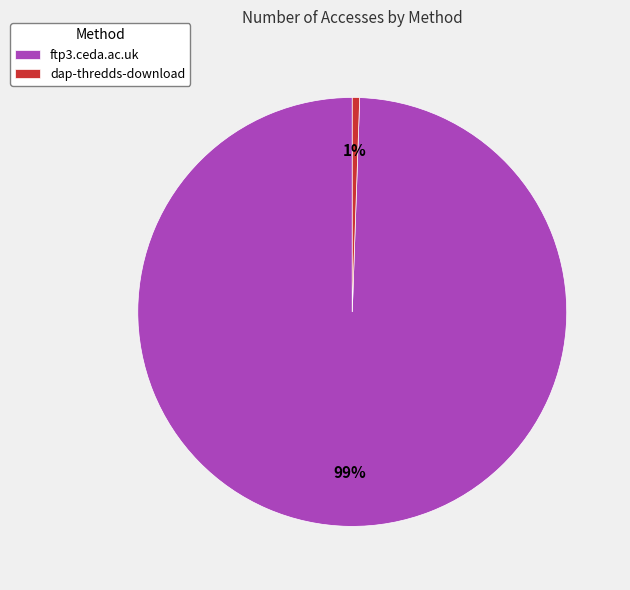

Do ftp3.ceda.ac.uk and dap-thredds-download together represent more than half of the pie?

Yes